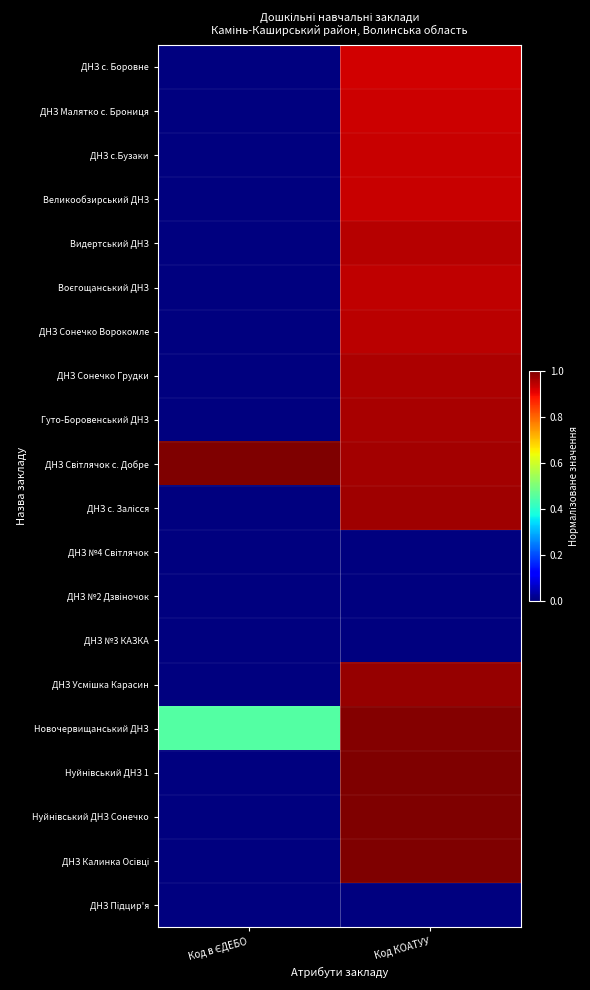

What is the difference between the highest and lowest values at Код в ЄДЕБО?

1.0